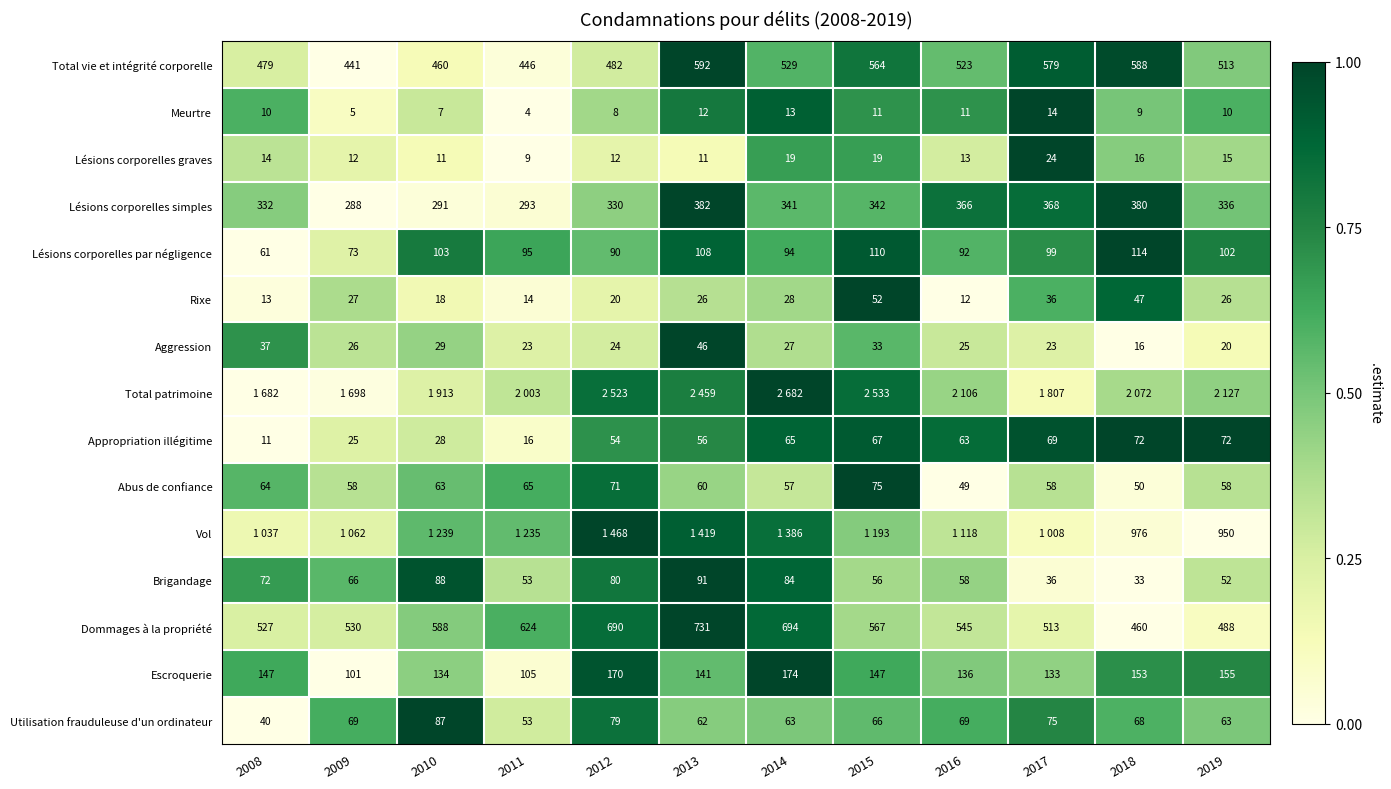

Is the value of Meurtre at 2013 greater than the value of Aggression at 2015?

No